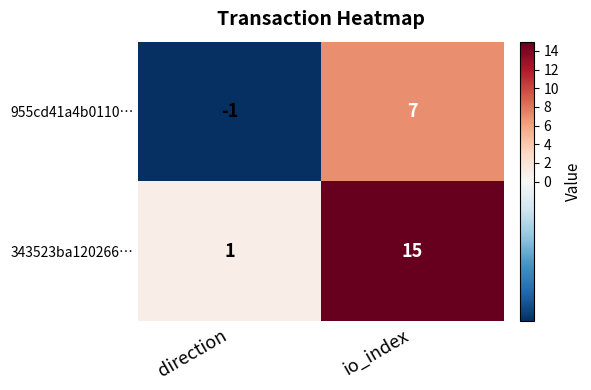

List the series in order of their overall mean, lowest first.

955cd41a4b0110…, 343523ba120266…